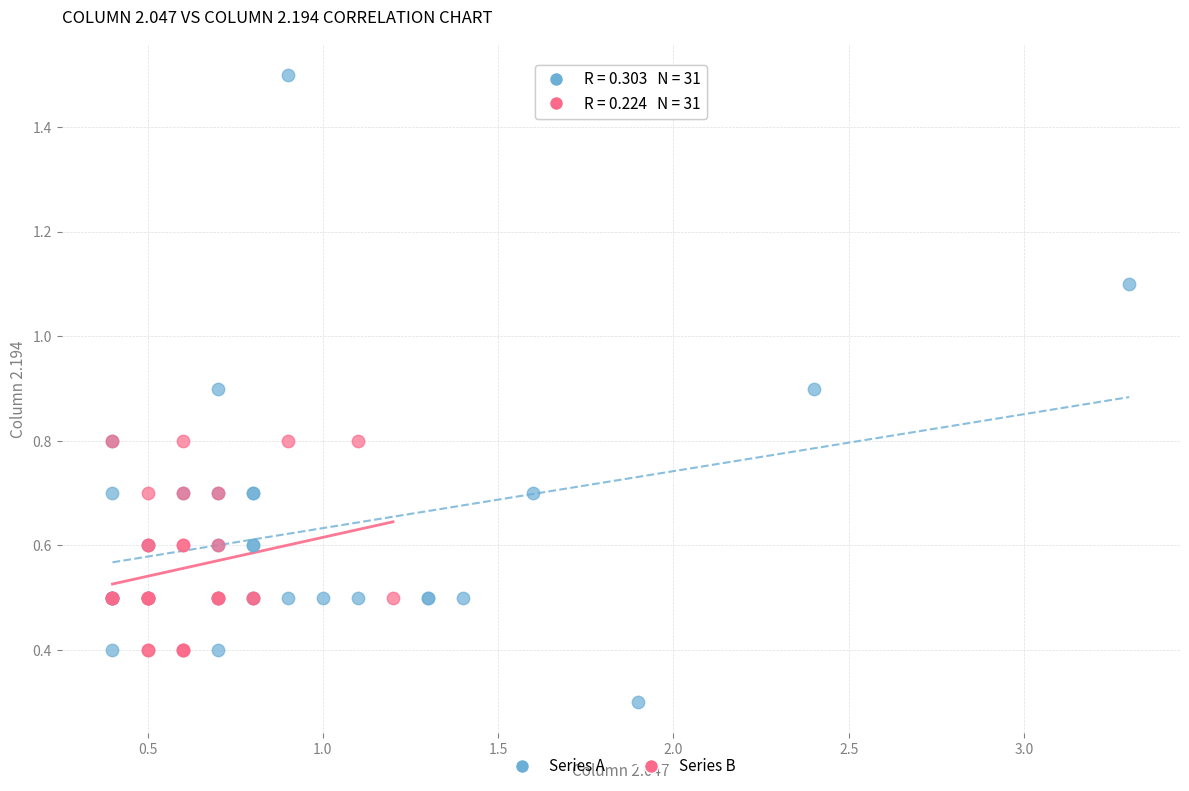

Which series reaches the minimum Y coordinate?

Series A